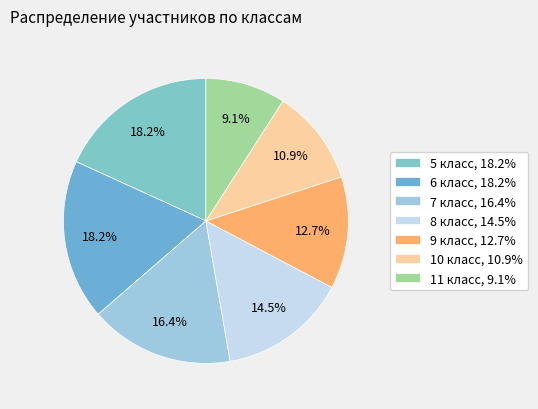

To the nearest percent, what is the average slice percentage?

14%